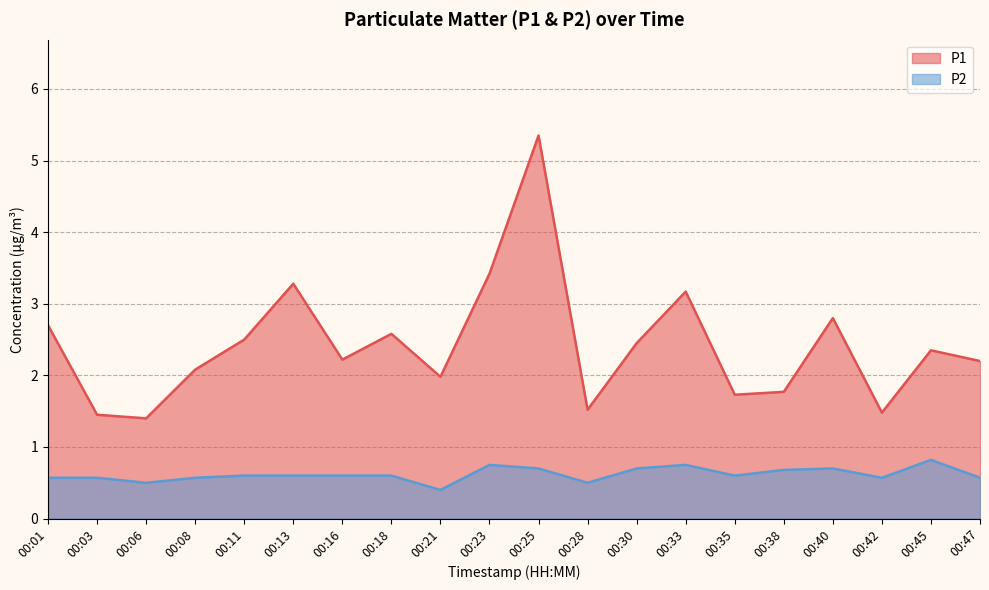

Which series has the largest total across all categories?

P1